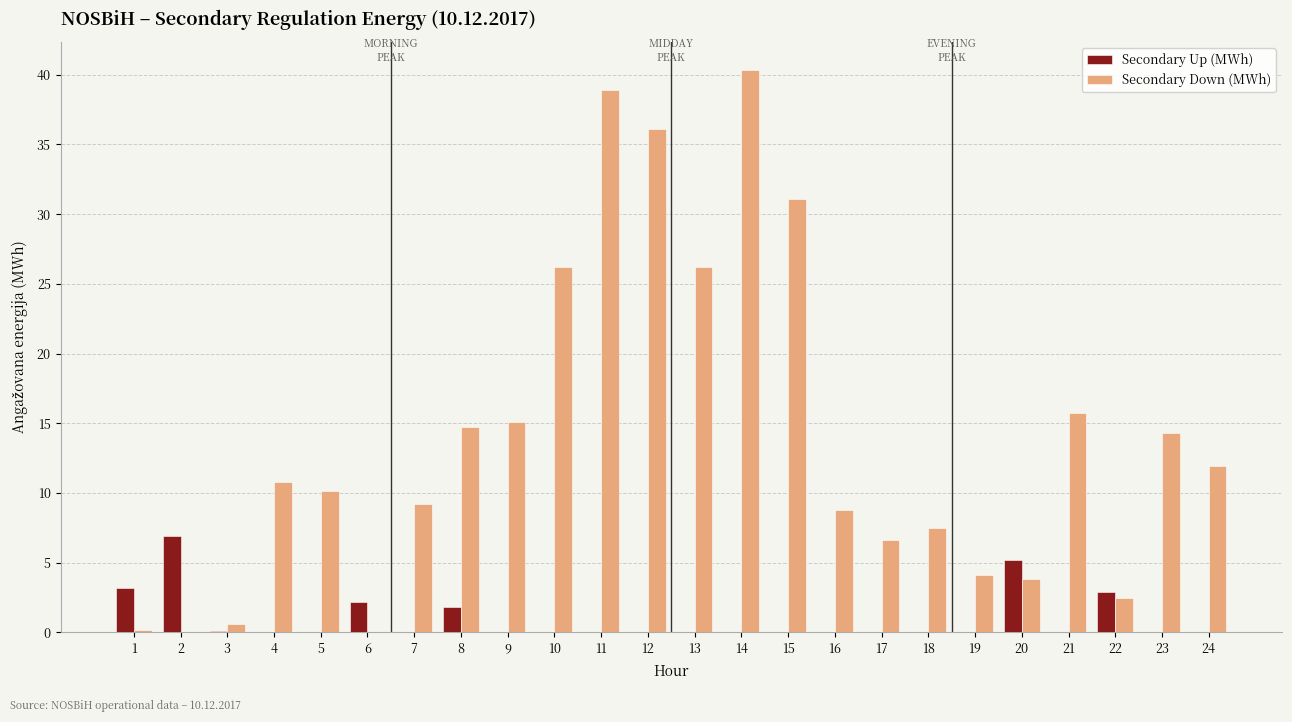

How many distinct data groups are displayed?

2